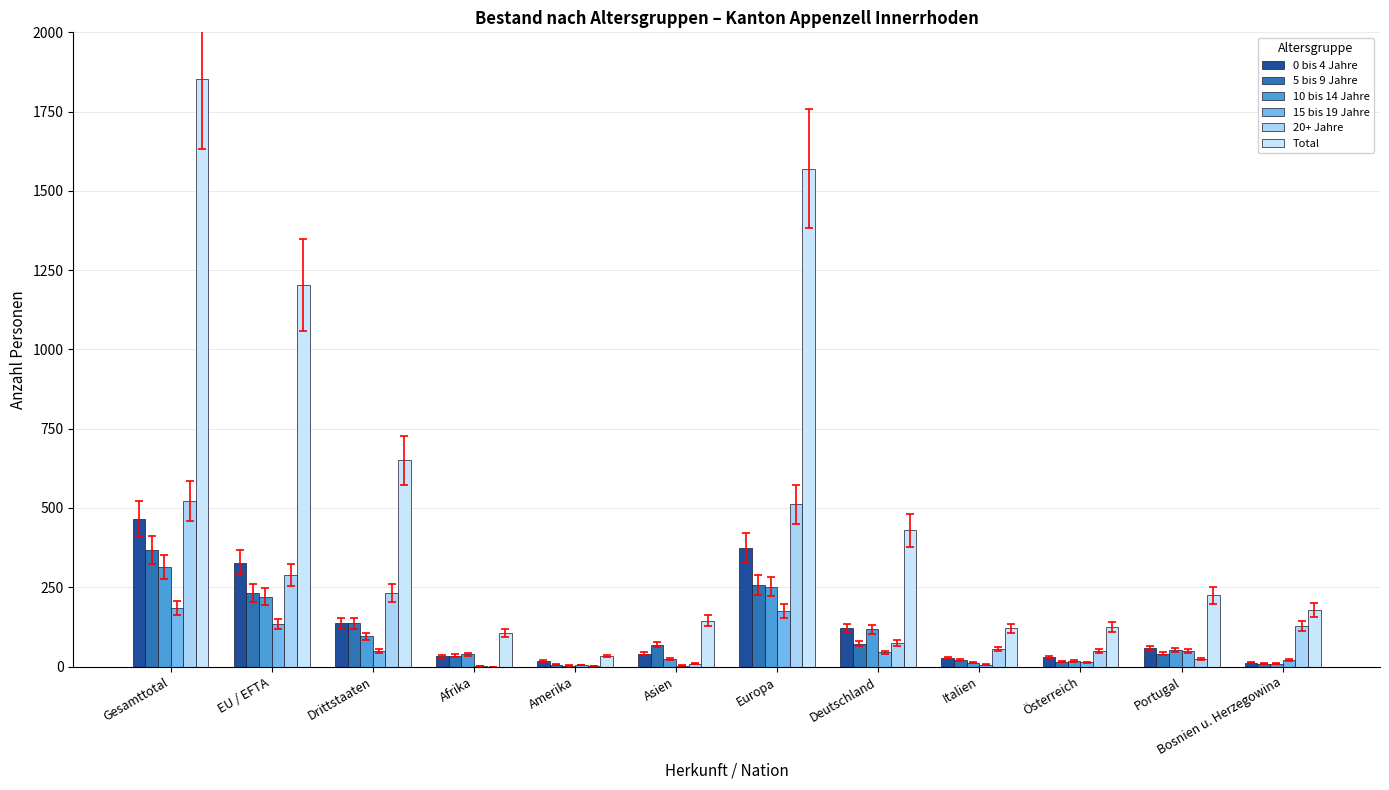

What is the total value across all series at Drittstaaten?

1300